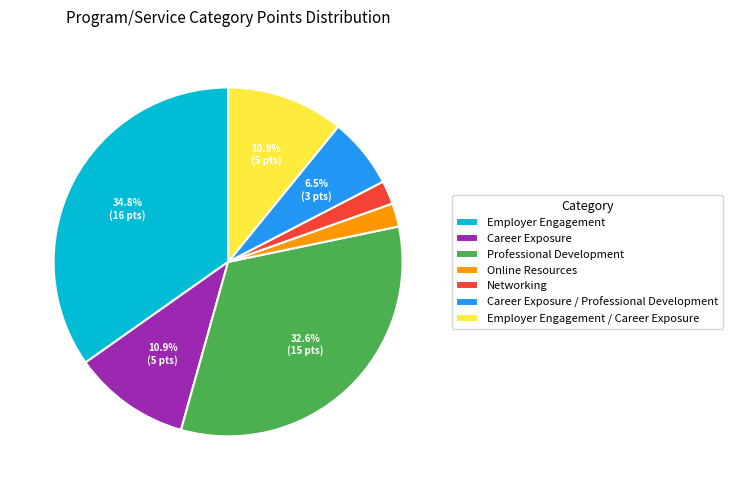

To the nearest percent, what is the difference between the Employer Engagement / Career Exposure and Career Exposure / Professional Development slice percentages?

4%